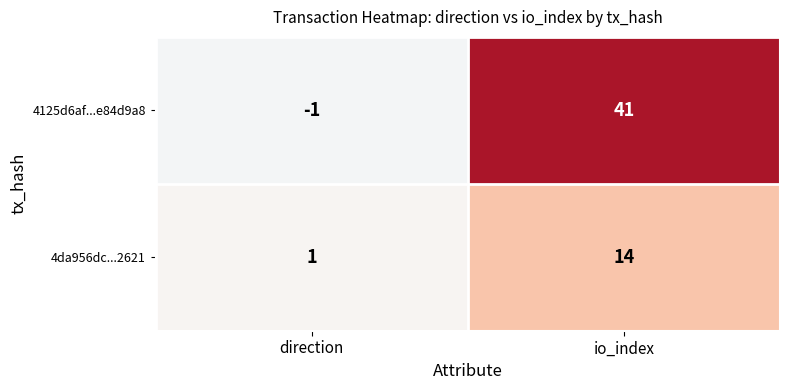

At which category does the chart reach its minimum across all series?

direction